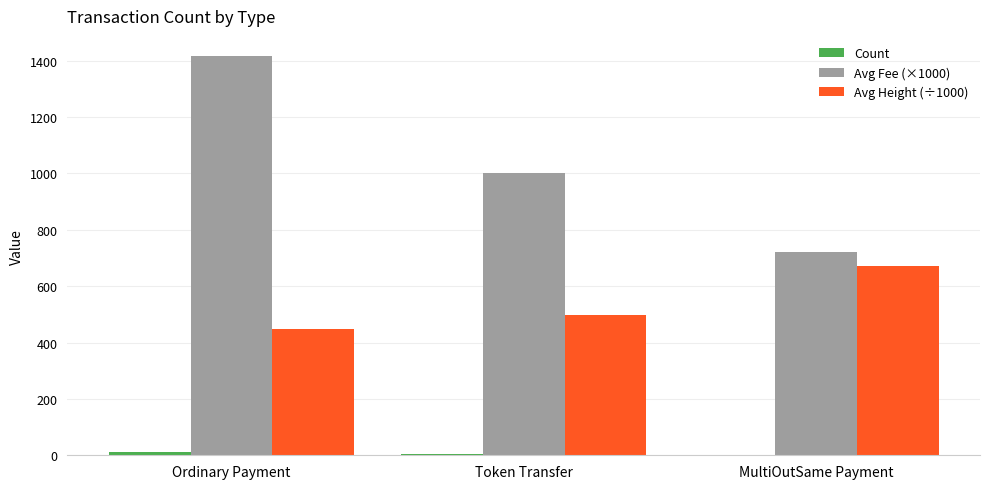

Which series has the largest total across all categories?

Avg Fee (×1000)